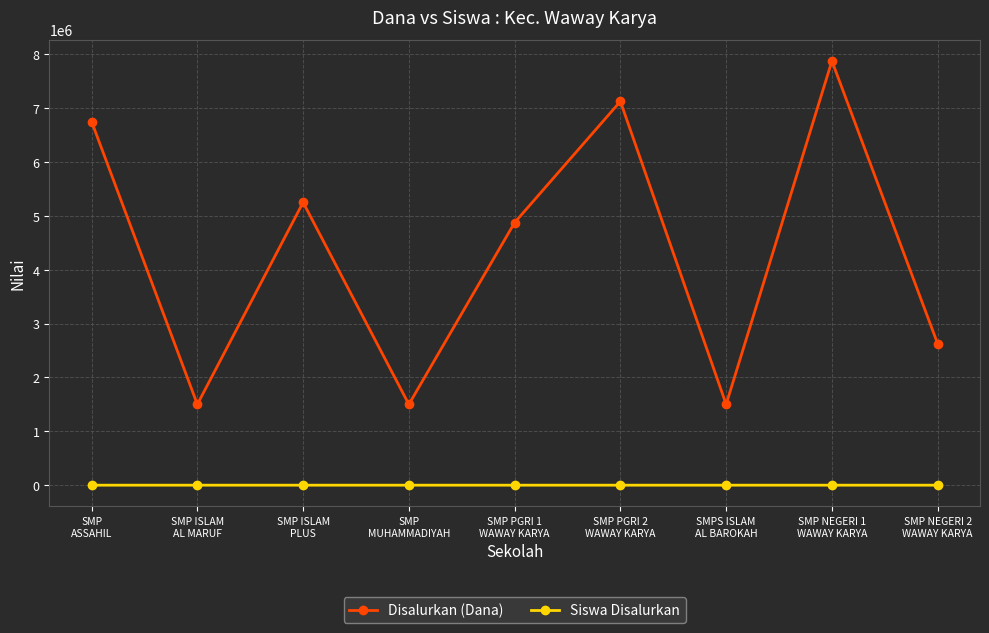

What is the difference between the highest and lowest values at SMP
ASSAHIL?

6749982